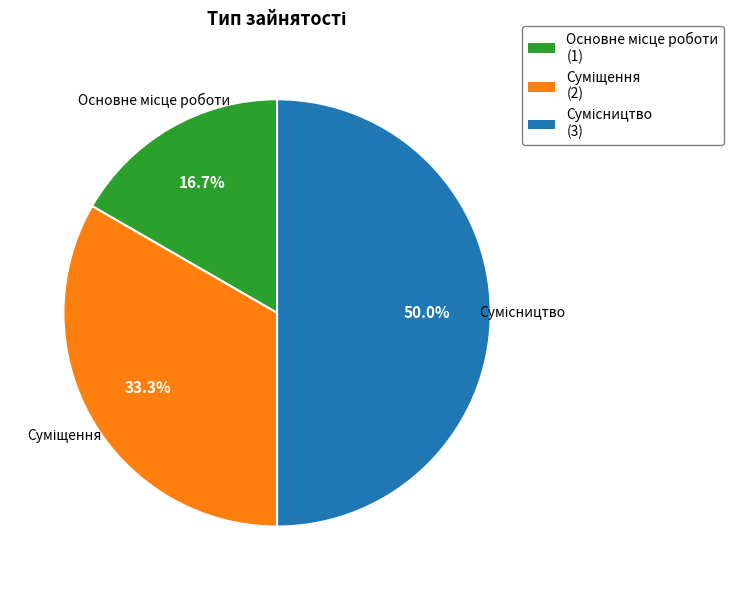

Rank the categories by value from lowest to highest.

Основне місце роботи, Суміщення, Сумісництво